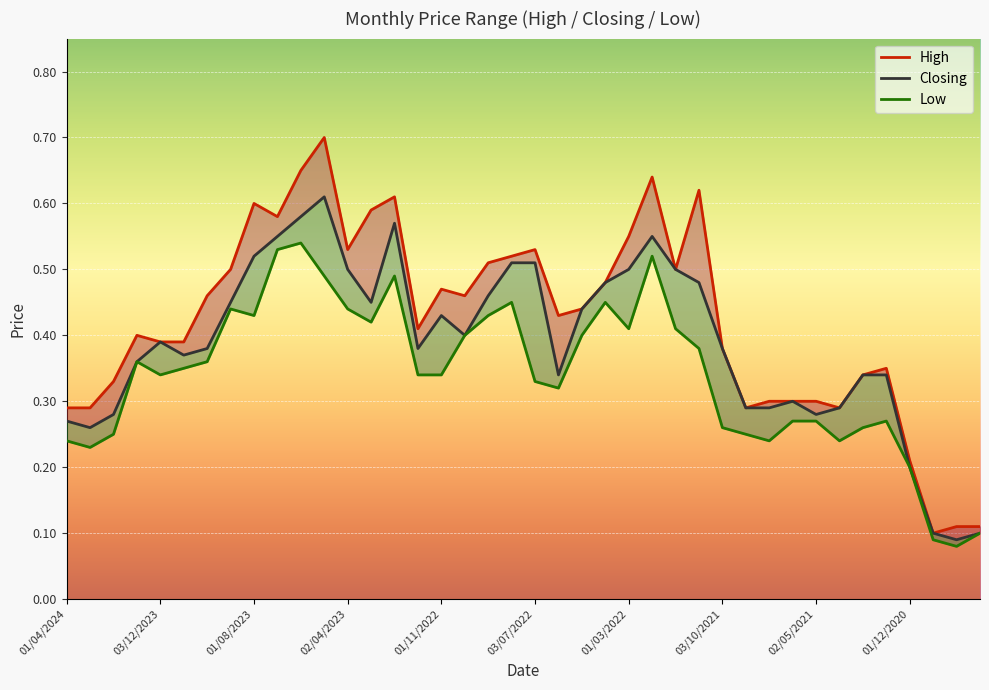

How many lines are shown in the chart?

3